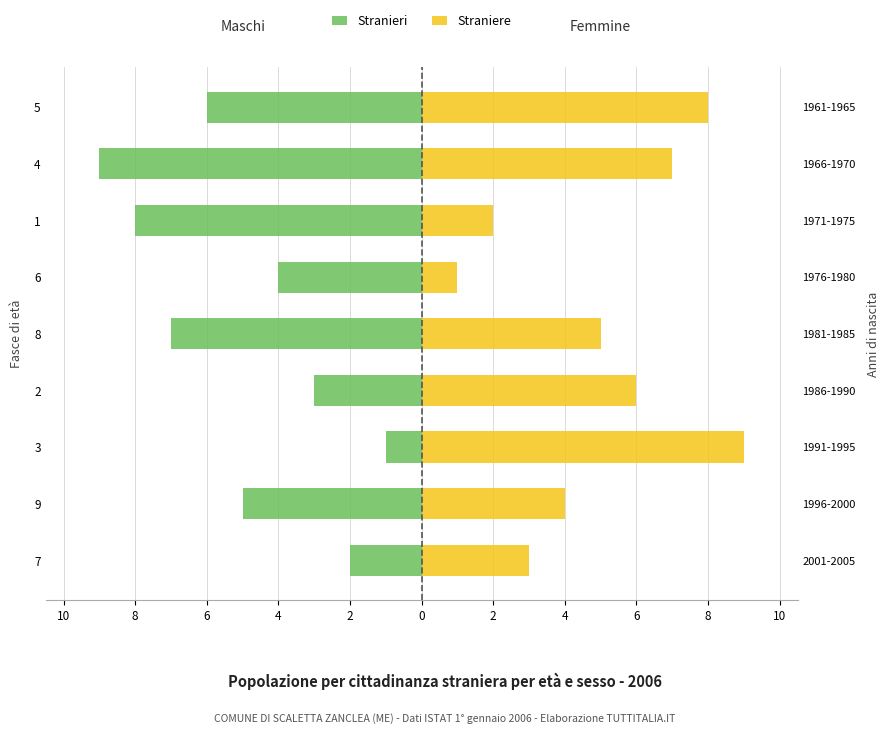

Which series has the widest spread of values?

Stranieri